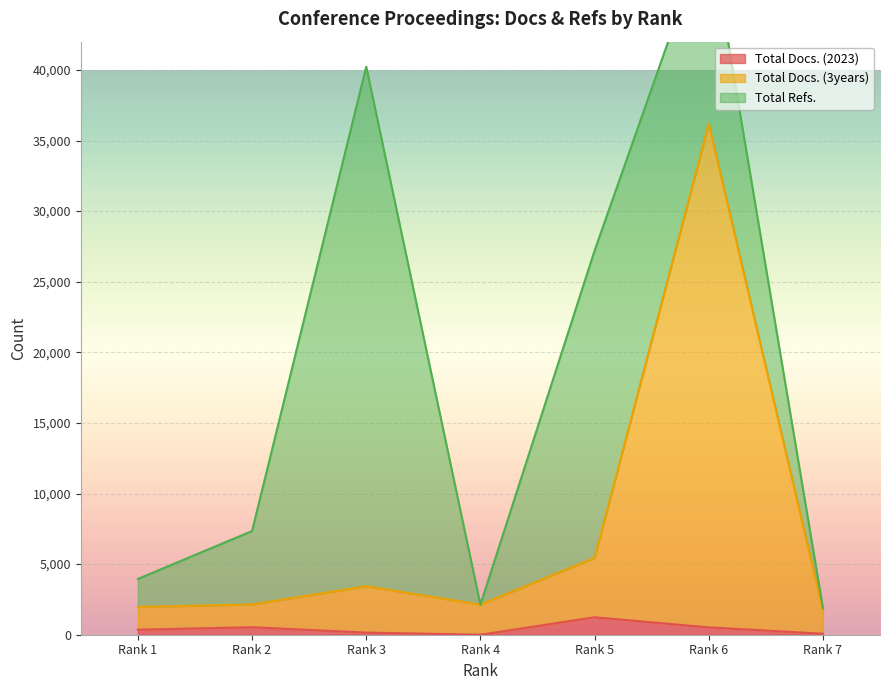

What is the highest value of the Total Docs. (2023) series?

1236